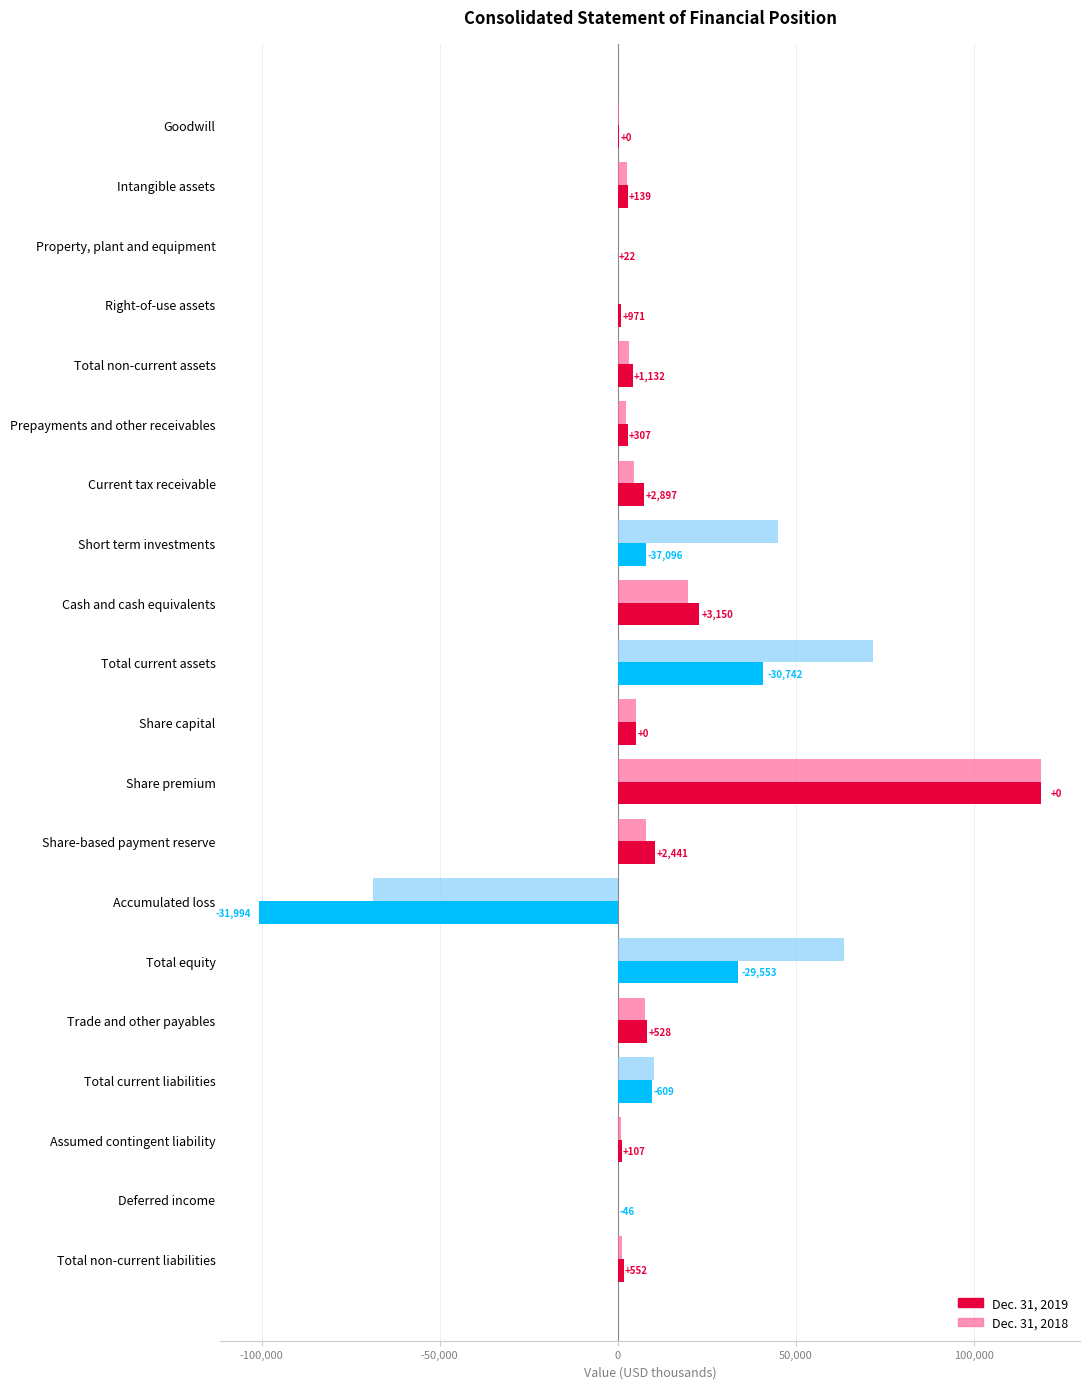

What are all the series names shown in the legend?

Dec. 31, 2019, Dec. 31, 2018